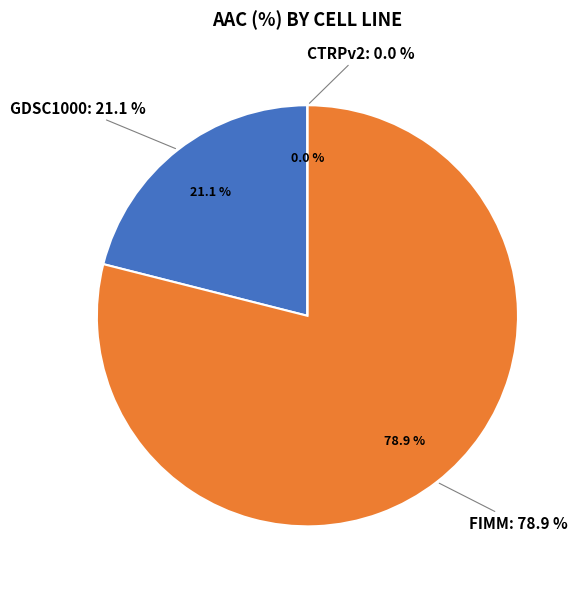

What portion of the pie excludes GDSC1000?

78.9%